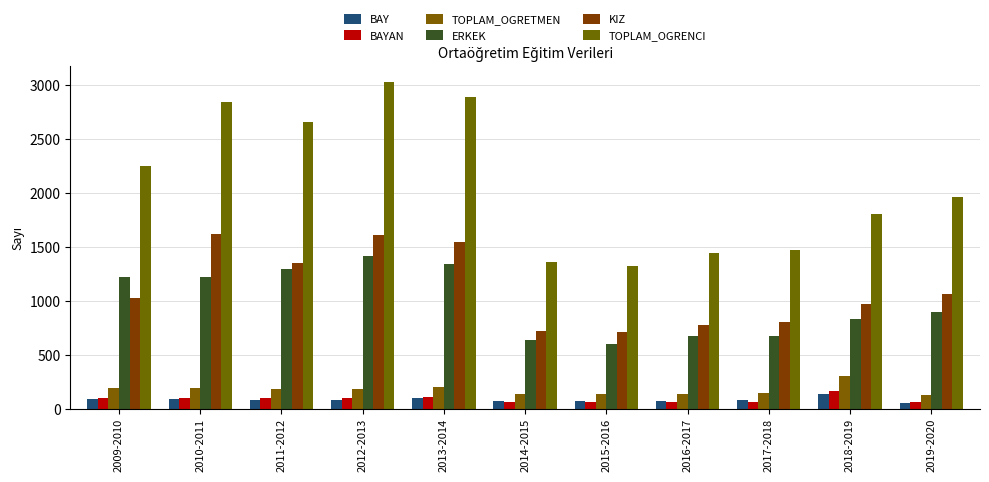

Reading left to right, extract all data points from this chart.

BAY: 2009-2010=90	2010-2011=90	2011-2012=80	2012-2013=87	2013-2014=100	2014-2015=70	2015-2016=73	2016-2017=77	2017-2018=83	2018-2019=137	2019-2020=59
BAYAN: 2009-2010=101	2010-2011=100	2011-2012=105	2012-2013=100	2013-2014=106	2014-2015=65	2015-2016=64	2016-2017=63	2017-2018=65	2018-2019=166	2019-2020=67
TOPLAM_OGRETMEN: 2009-2010=191	2010-2011=190	2011-2012=185	2012-2013=187	2013-2014=206	2014-2015=135	2015-2016=137	2016-2017=140	2017-2018=148	2018-2019=303	2019-2020=126
ERKEK: 2009-2010=1223	2010-2011=1222	2011-2012=1300	2012-2013=1413	2013-2014=1344	2014-2015=637	2015-2016=605	2016-2017=674	2017-2018=672	2018-2019=837	2019-2020=899
KIZ: 2009-2010=1023	2010-2011=1622	2011-2012=1354	2012-2013=1615	2013-2014=1543	2014-2015=724	2015-2016=716	2016-2017=774	2017-2018=803	2018-2019=969	2019-2020=1066
TOPLAM_OGRENCI: 2009-2010=2246	2010-2011=2844	2011-2012=2654	2012-2013=3027	2013-2014=2887	2014-2015=1361	2015-2016=1321	2016-2017=1448	2017-2018=1475	2018-2019=1806	2019-2020=1965